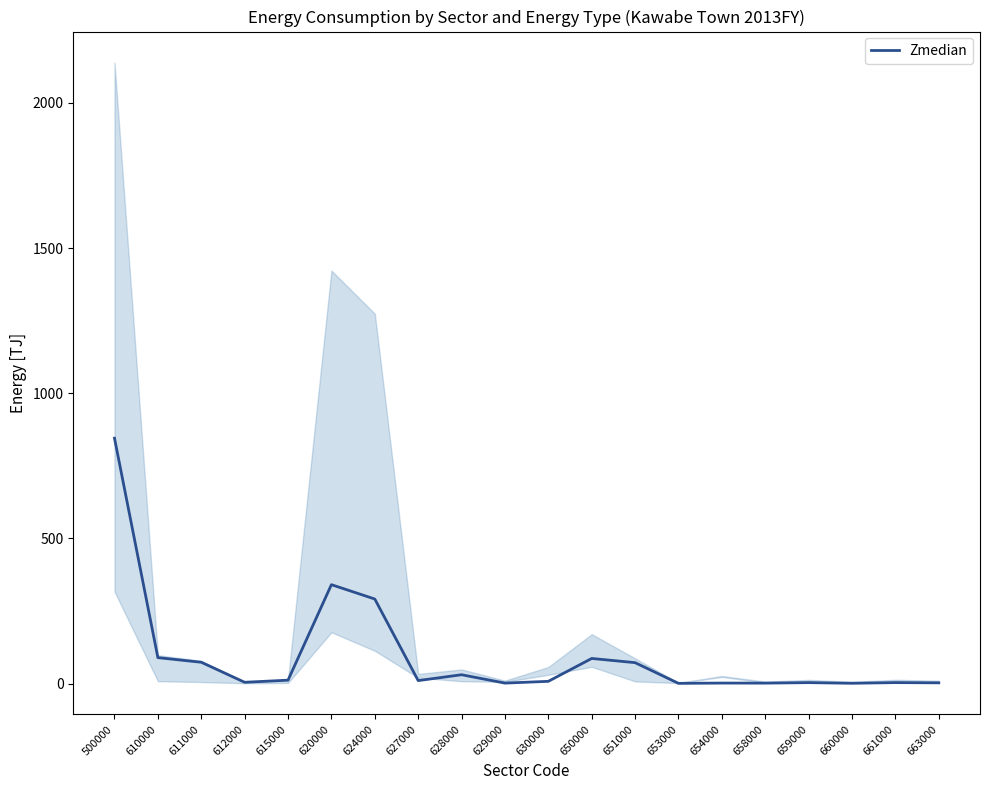

Read the value at 659000.

3.1